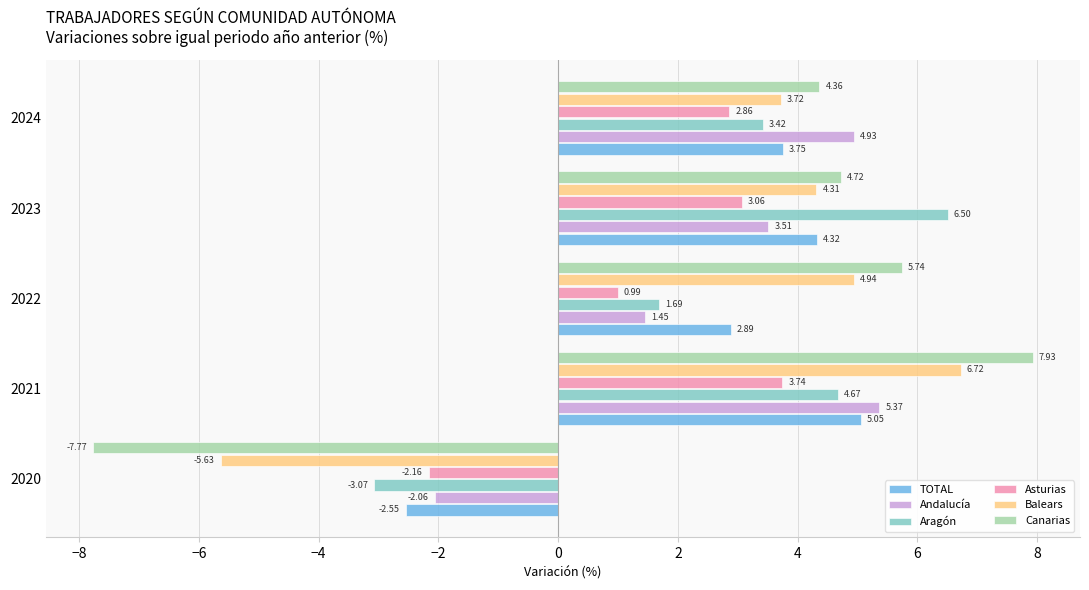

What is the sum of all Canarias values?

15.0